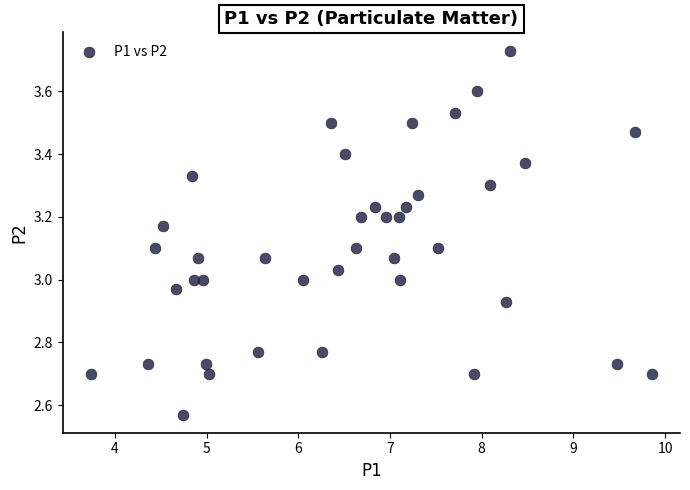

What is the range of X values (max minus min)?

6.1